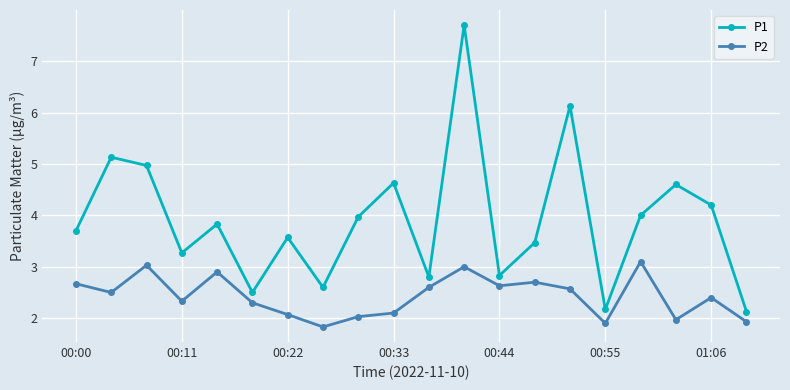

What is the sum of all P1 values?

78.2